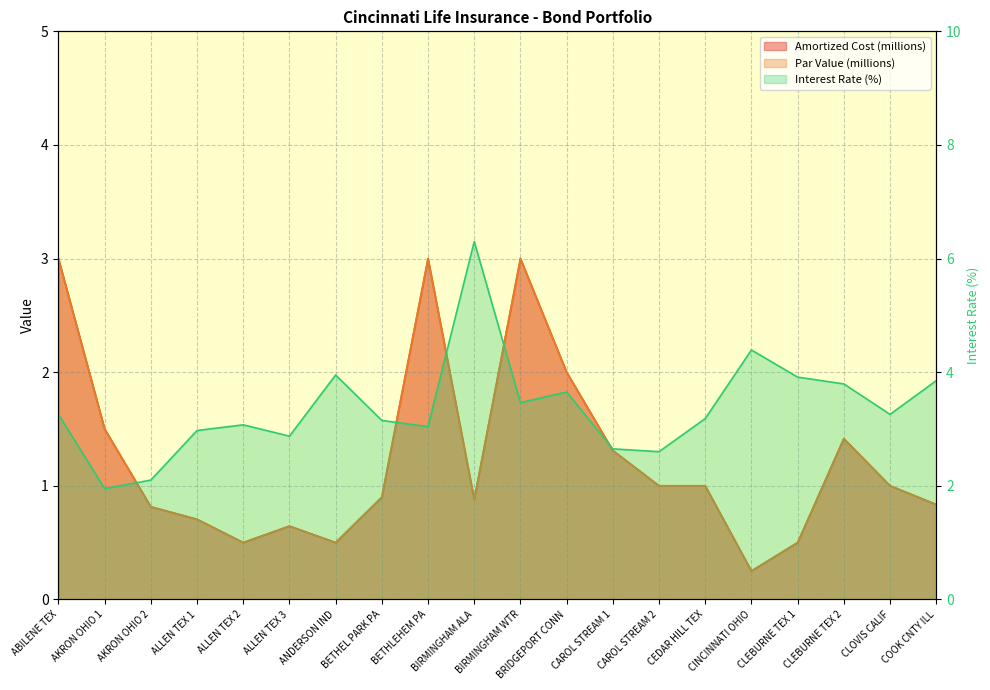

What is the difference between the Par Value (millions) values at ALLEN TEX 3 and AKRON OHIO 1?

0.9